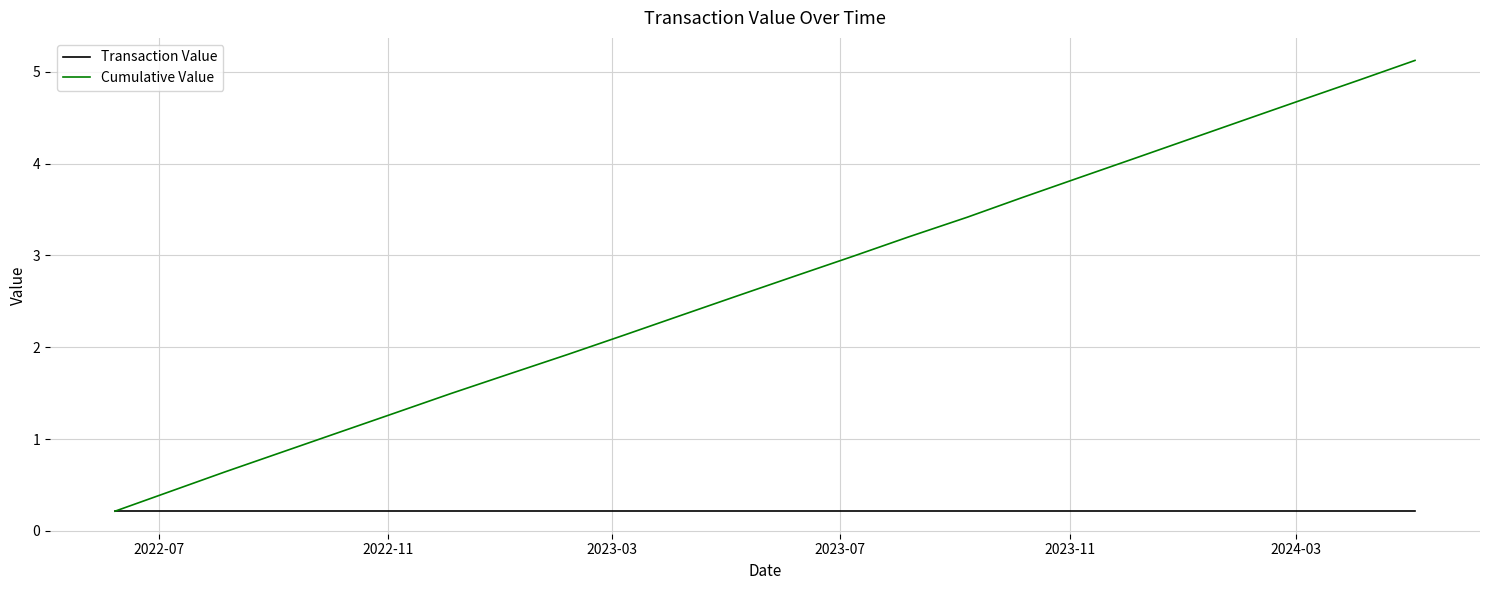

Reading left to right, extract all data points from this chart.

Transaction Value: 0.2	0.2	0.2	0.2	0.2	0.2	0.2	0.2	0.2	0.2	0.2	0.2	0.2	0.2	0.2	0.2	0.2	0.2	0.2	0.2	0.2	0.2	0.2	0.2
Cumulative Value: 0.2	0.4	0.6	0.9	1.1	1.3	1.5	1.7	1.9	2.1	2.3	2.6	2.8	3.0	3.2	3.4	3.6	3.8	4.1	4.3	4.5	4.7	4.9	5.1